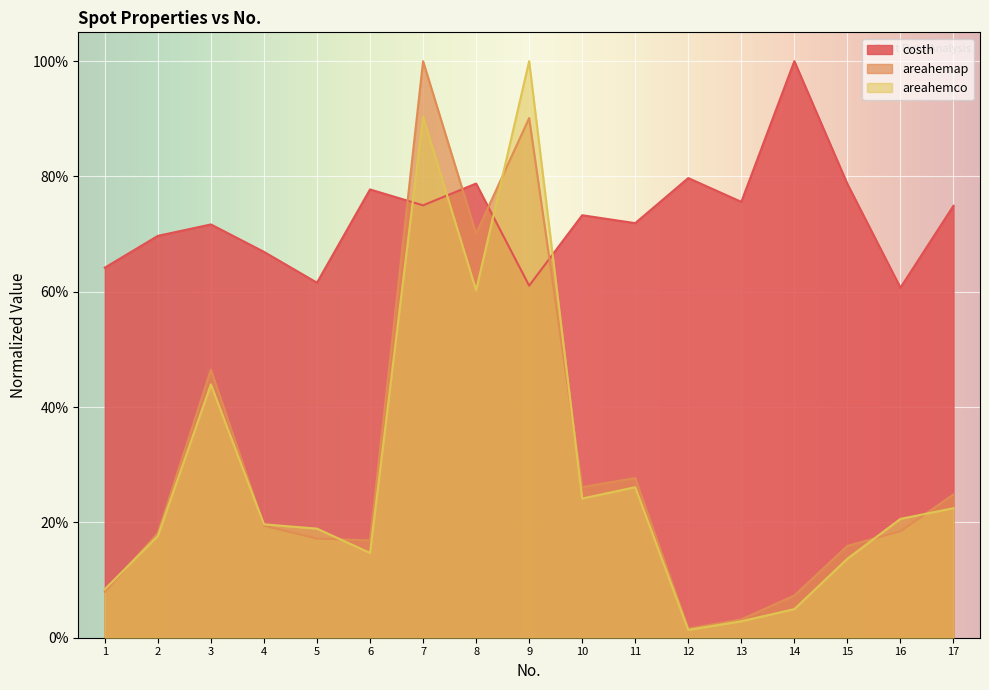

Which series changed the most between 5 and 10?

costh